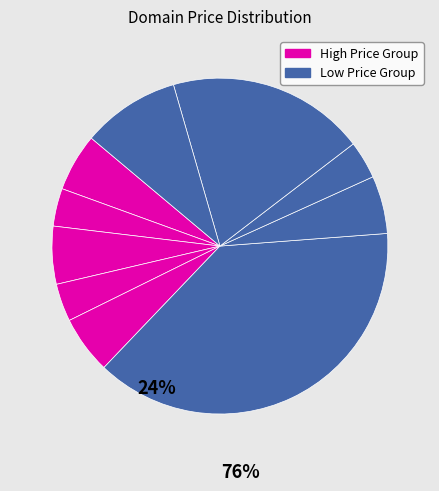

How many segments does this pie chart have?

10